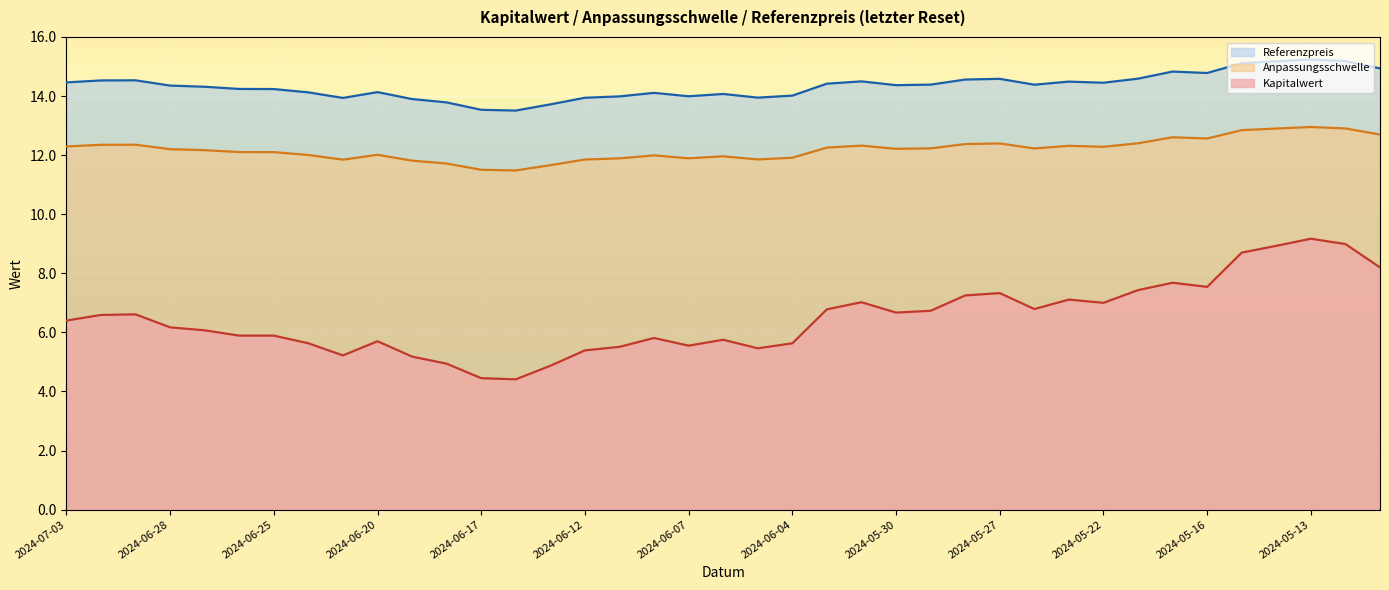

True or false: Kapitalwert has more than 1 interior local peaks.

True